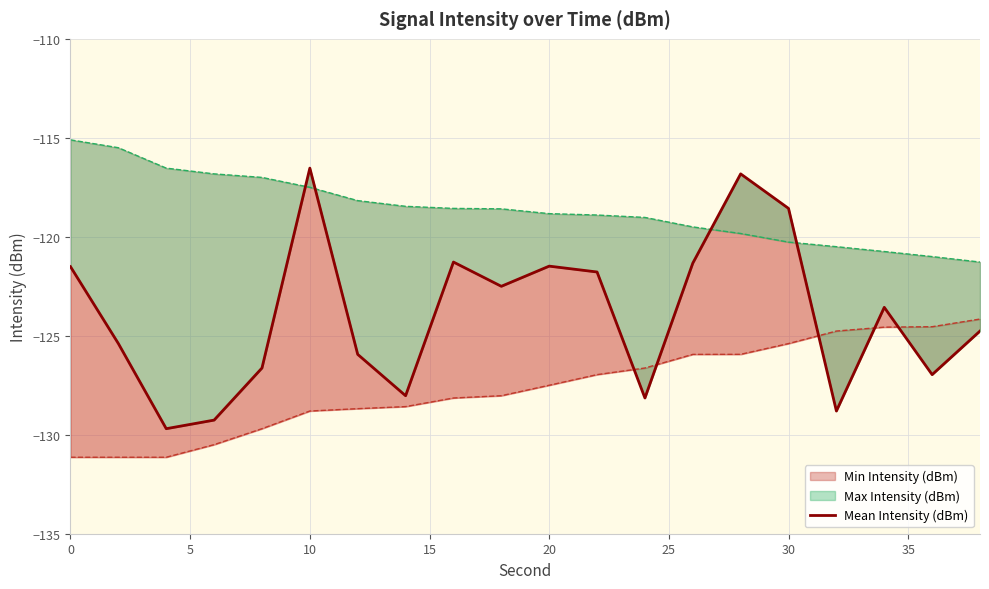

Is it true that the value at 35 is -128.0?

True